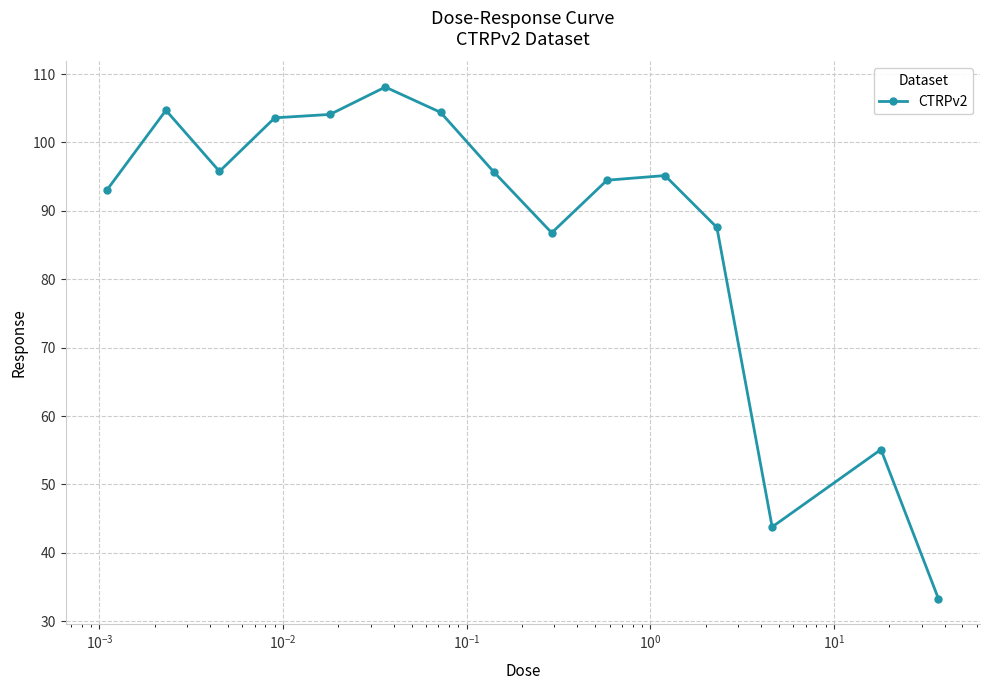

What is the minimum value shown in the chart?

33.3